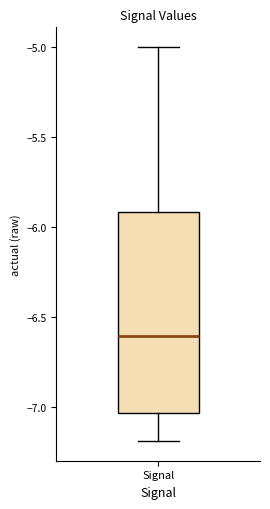

Transcribe this box plot: give where the median line is, the range the box spans, and where the two whiskers end, as read against the y-axis. The values are not printed on the chart, so give them approximately, as read against the axis.

median -6.60, box -7.05 to -5.90, whiskers -7.20 to -5.00